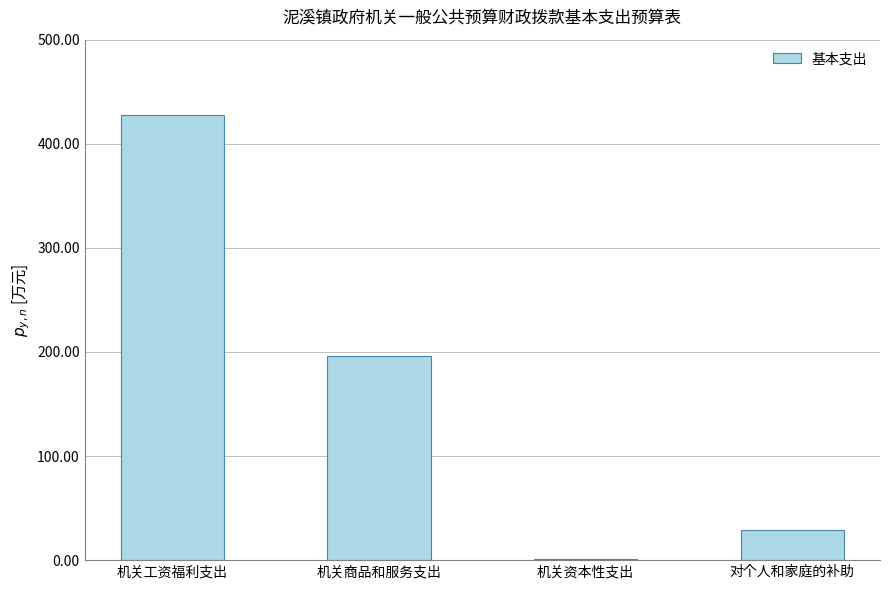

List the labels in order of value, smallest first.

机关资本性支出, 对个人和家庭的补助, 机关商品和服务支出, 机关工资福利支出